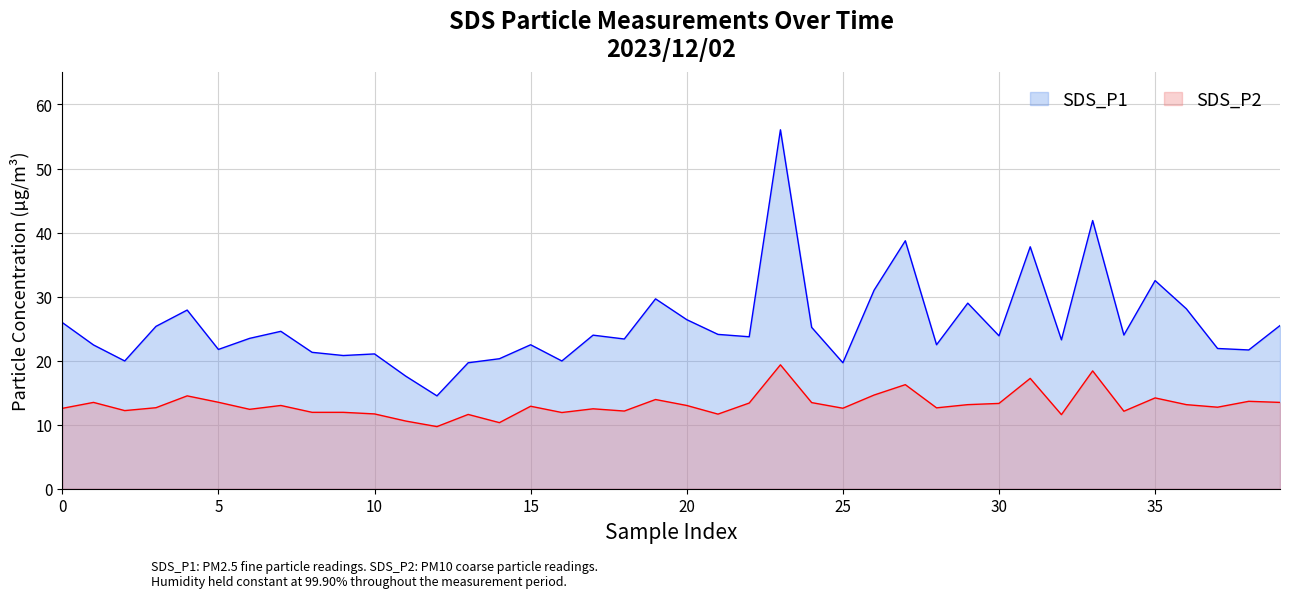

Where is SDS_P2 nearest to the value 14?

19